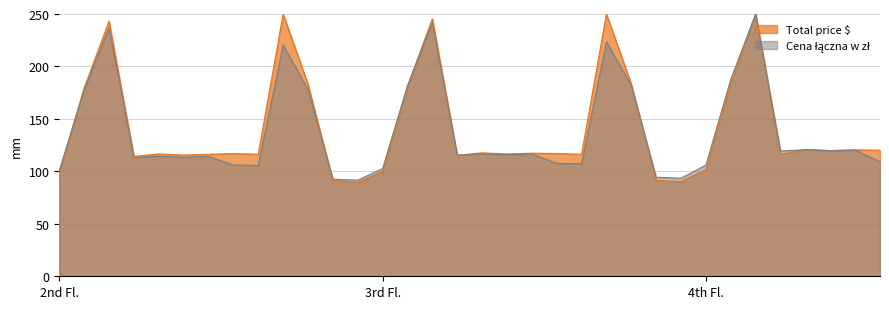

How many values in the Cena łączna w zł series are below 115?

16